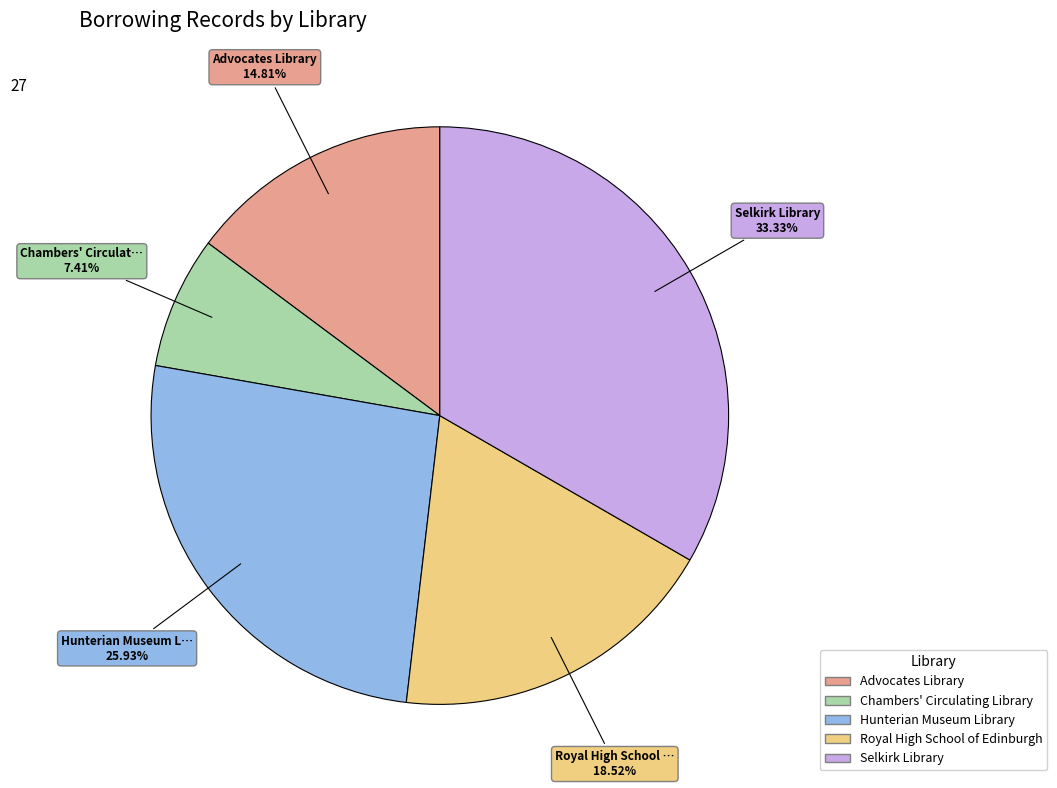

True or false: Chambers' Circulating Library accounts for 1% of the total.

False